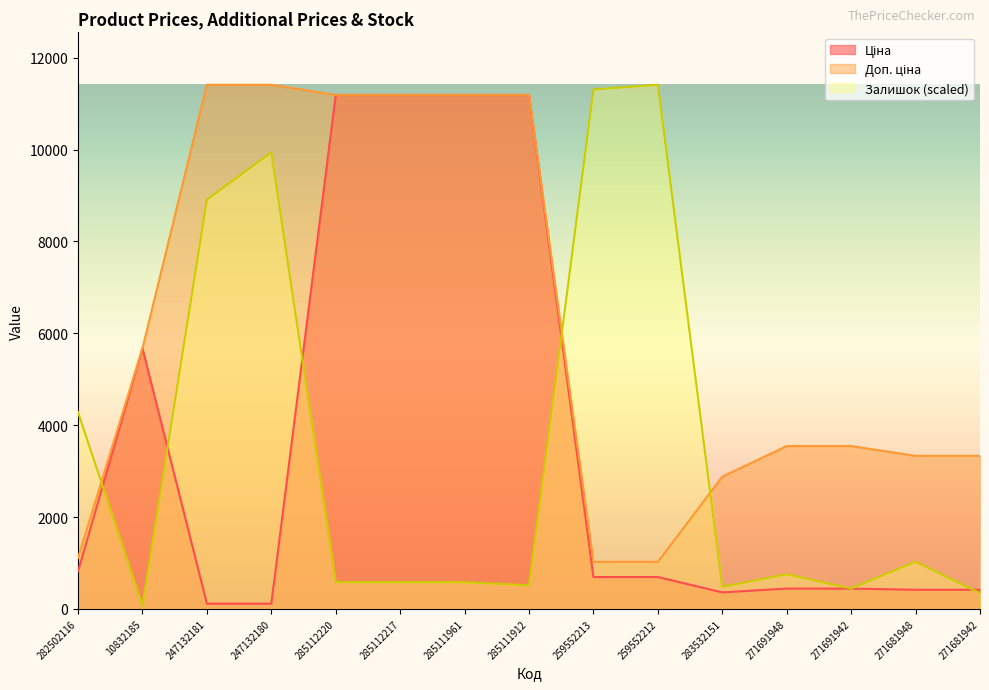

List the labels in order of Залишок value, largest first.

259552212, 259552213, 247132180, 247132181, 282502116, 271681948, 271691948, 285112220, 285112217, 285111961, 285111912, 283532151, 271691942, 271681942, 10832185